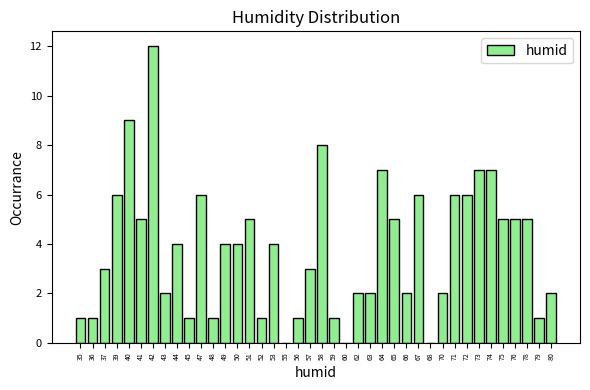

What is the change in value from 36 to 67?

+5